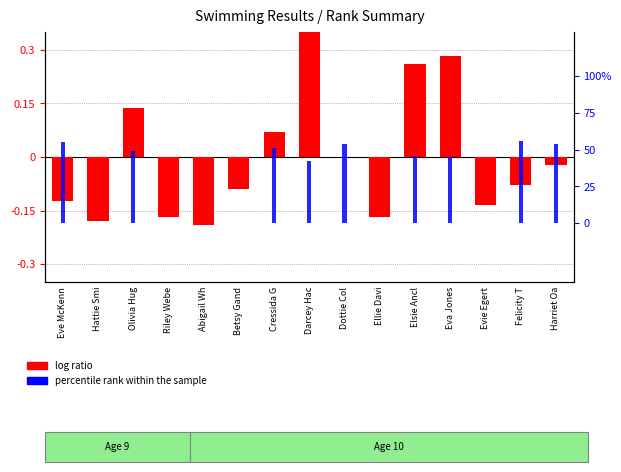

What is the sum of the log ratio values at Felicity T and Olivia Hug?

0.1